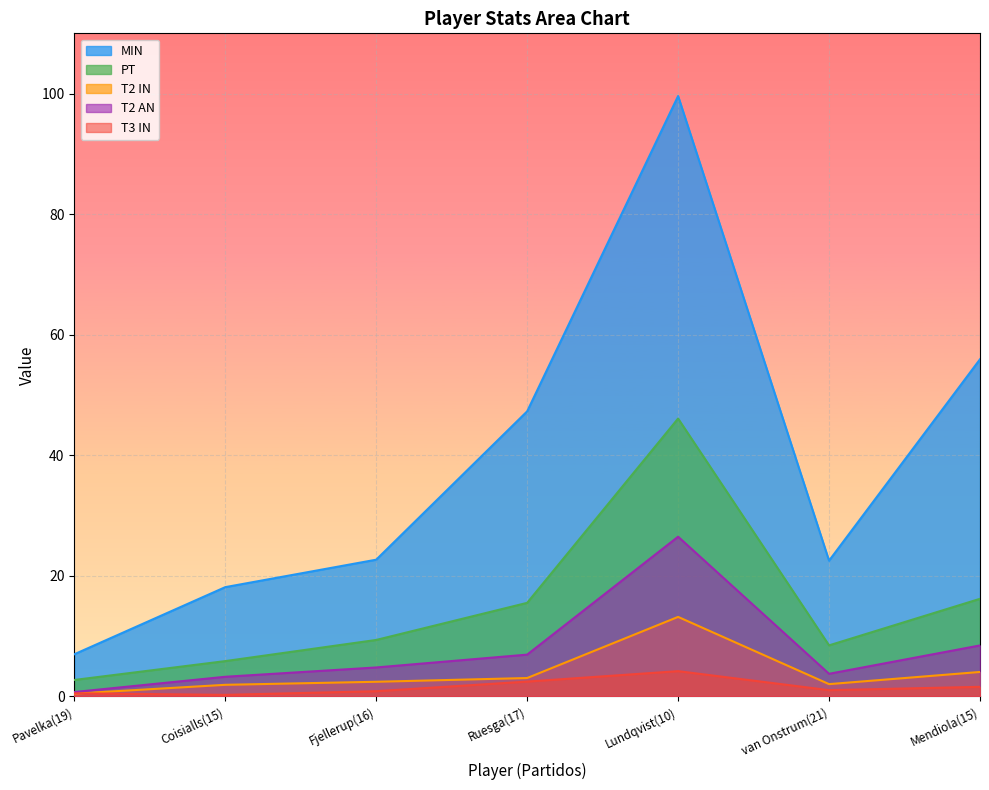

At which category does MIN reach its first local peak?

Lundqvist(10)